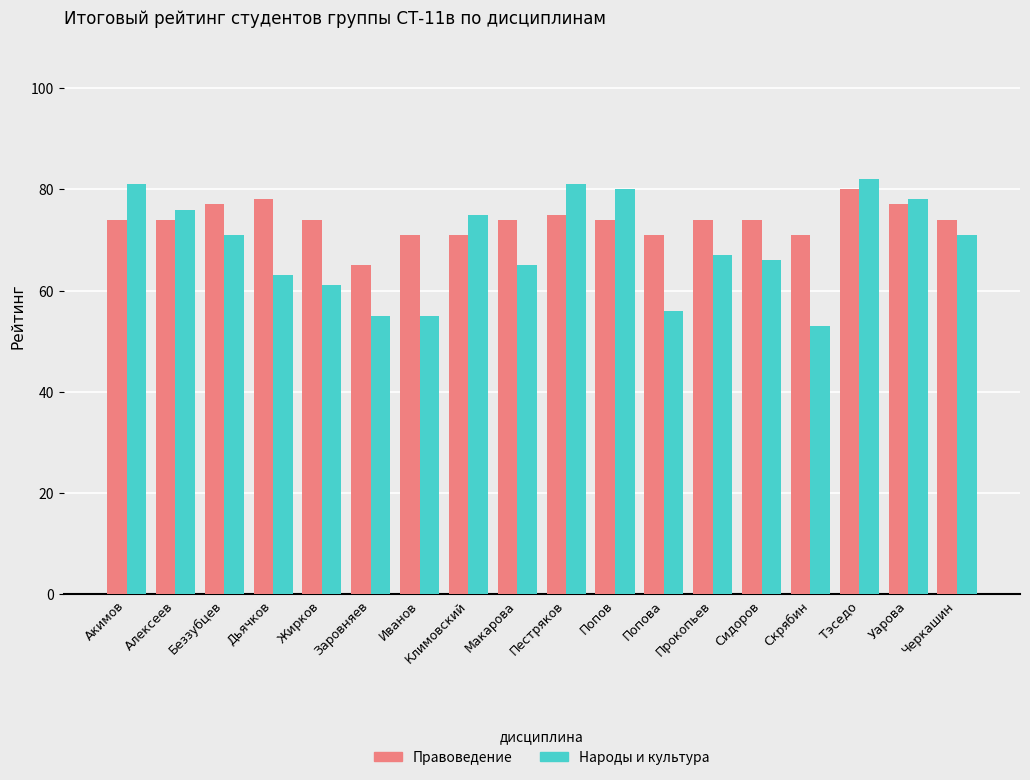

How many values in the Народы и культура series are below 71?

9